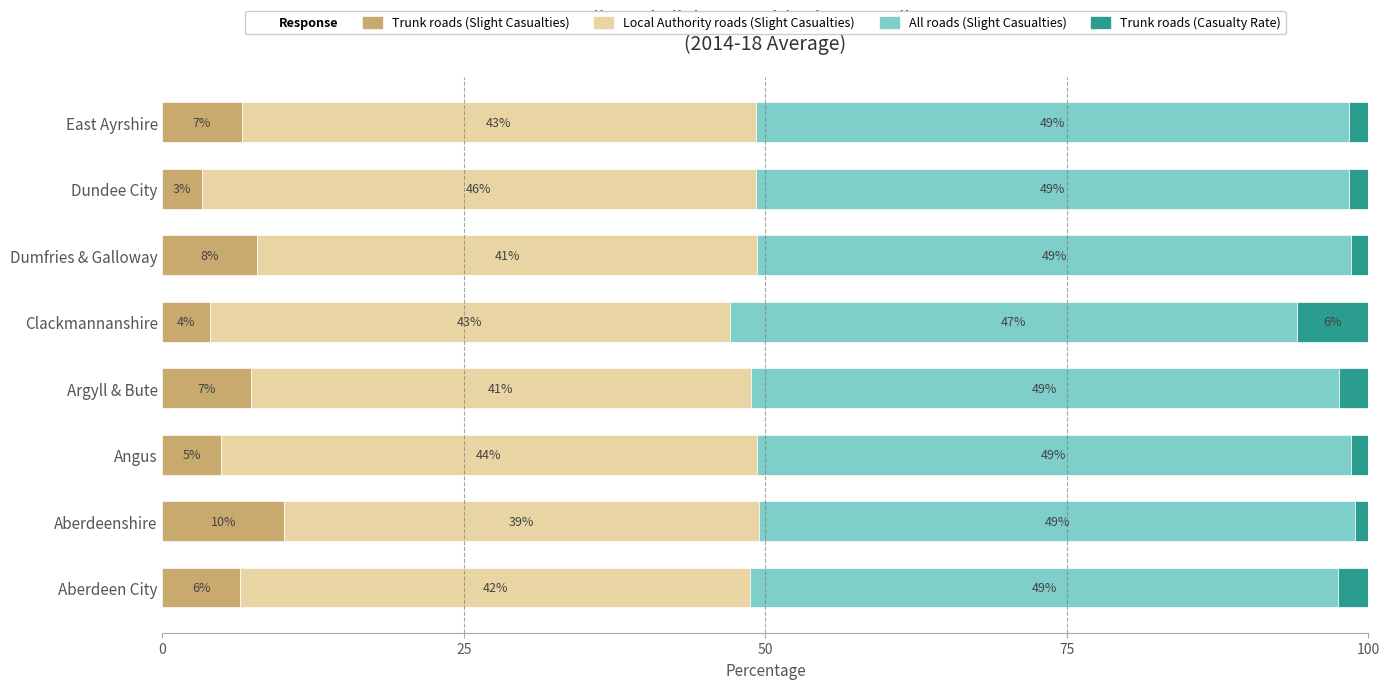

How many data points does each series have?

8